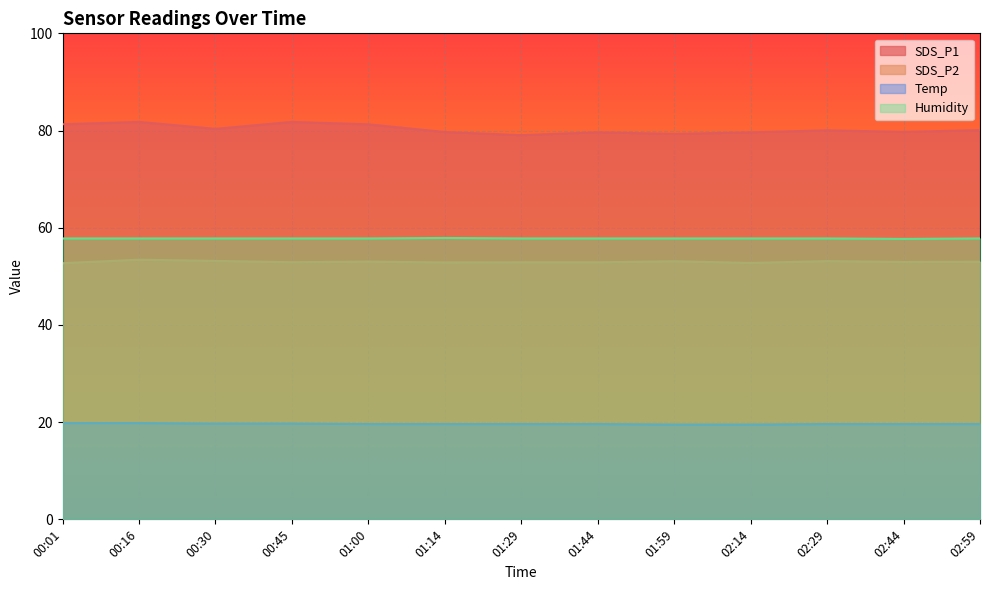

Count the number of data series in this chart.

4